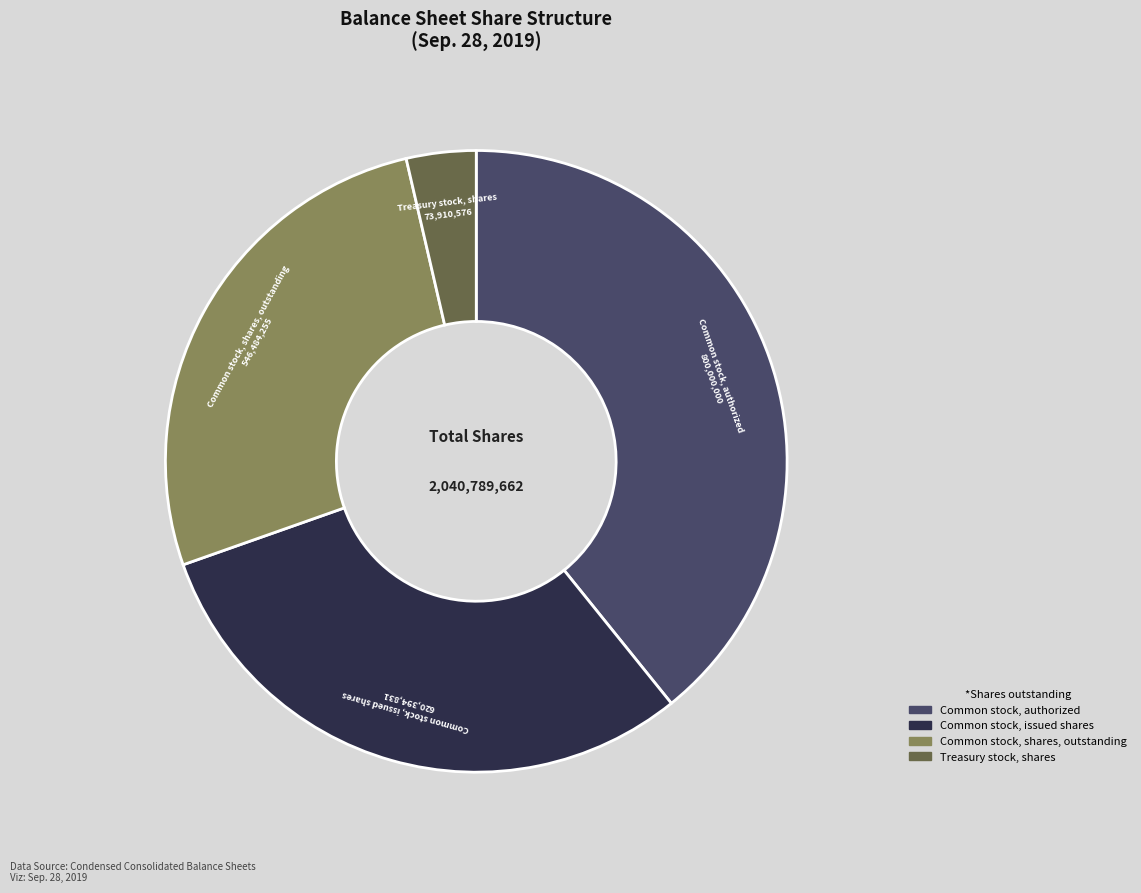

Which slice is the smallest?

Treasury stock, shares